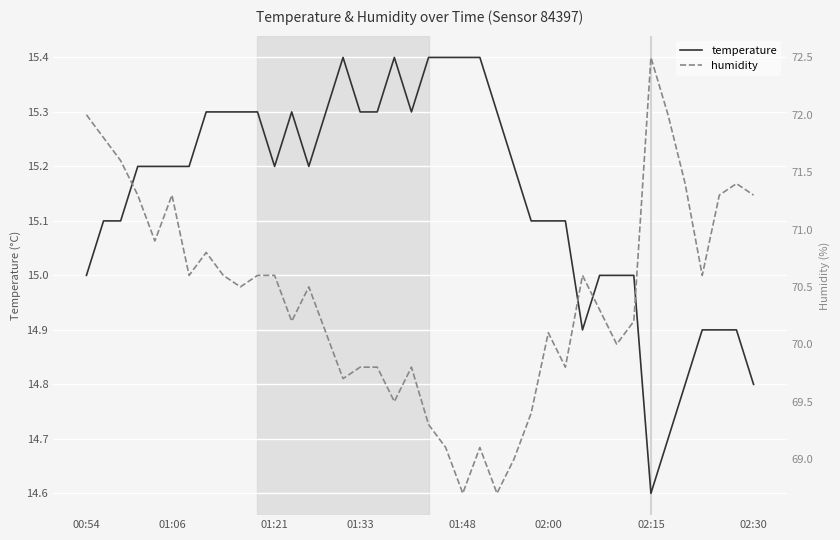

The value of temperature at 01:33 is 24.5. True or false?

False